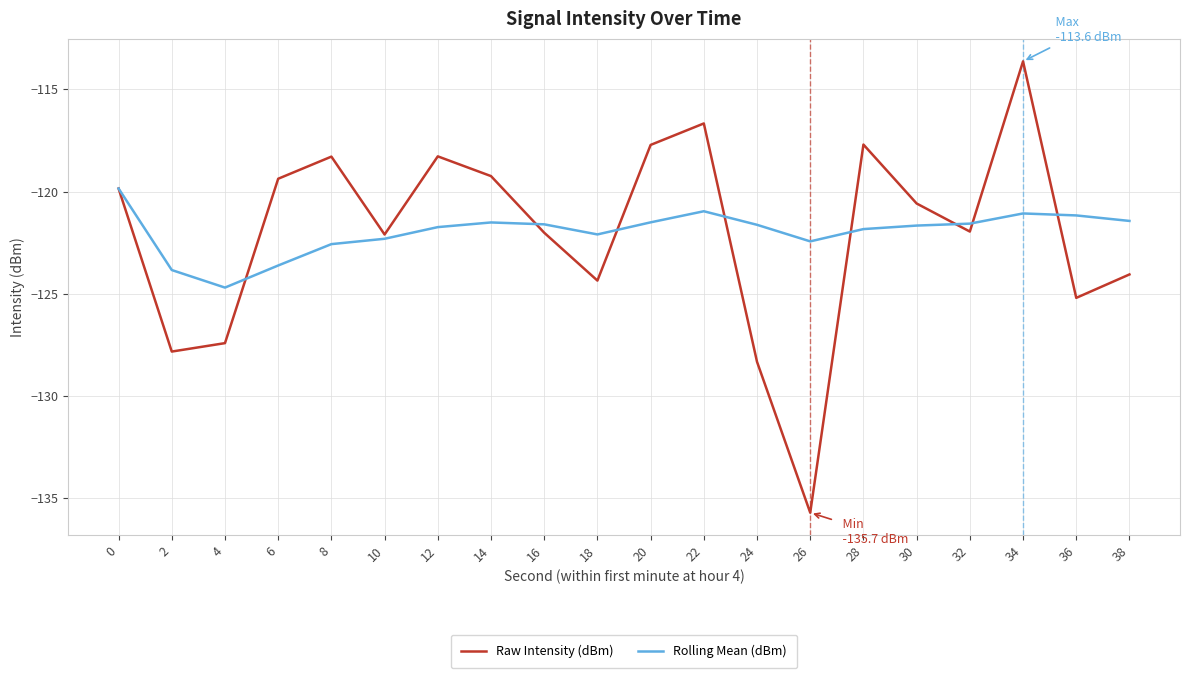

At which category is the sum across all series the highest?

34